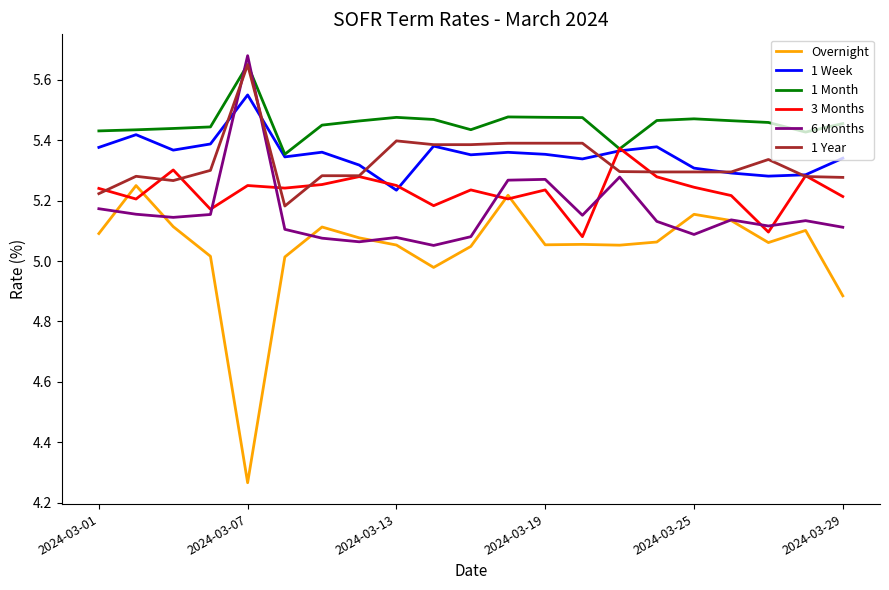

Which series has the largest total across all categories?

1 Month